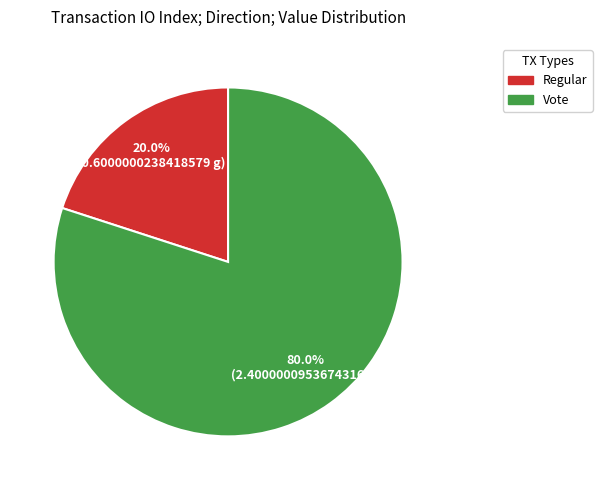

Is there any slice that represents more than half of the pie?

Yes